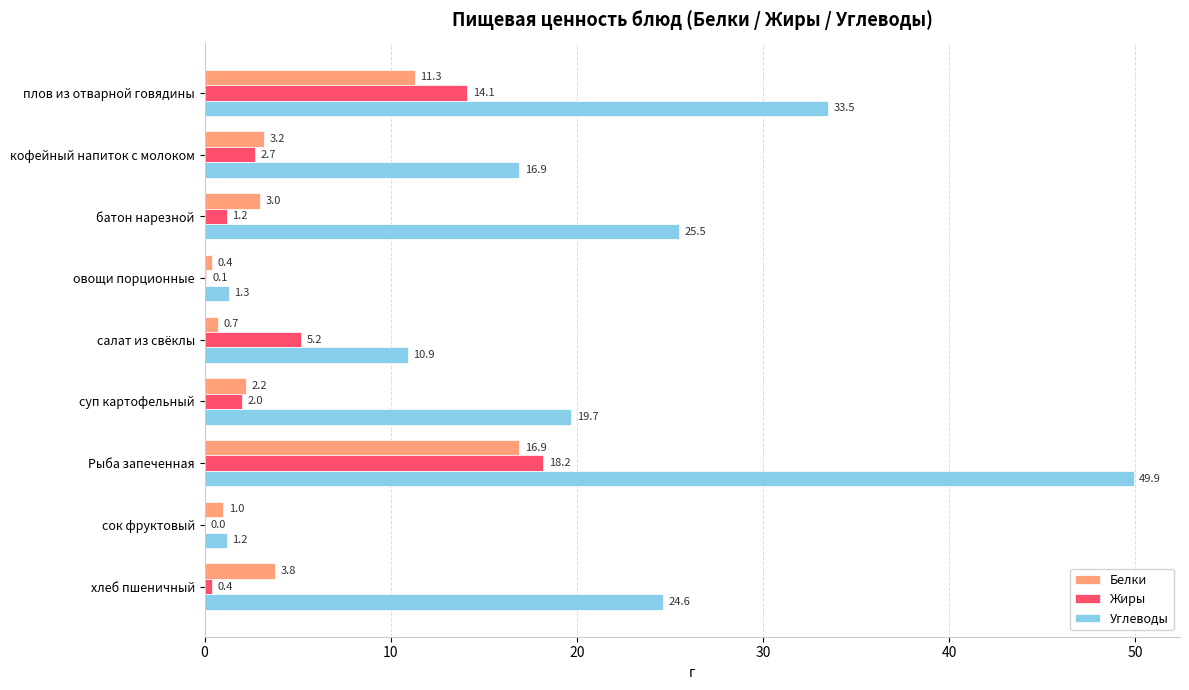

At which label does Жиры reach its peak?

Рыба запеченная